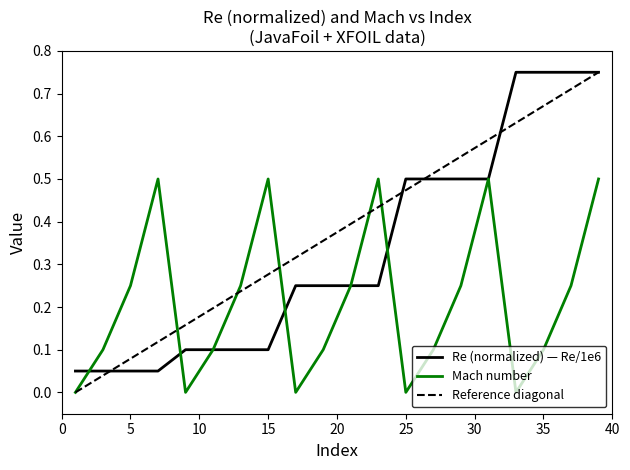

The Mach series shows 0.5 at 7. True or false?

True